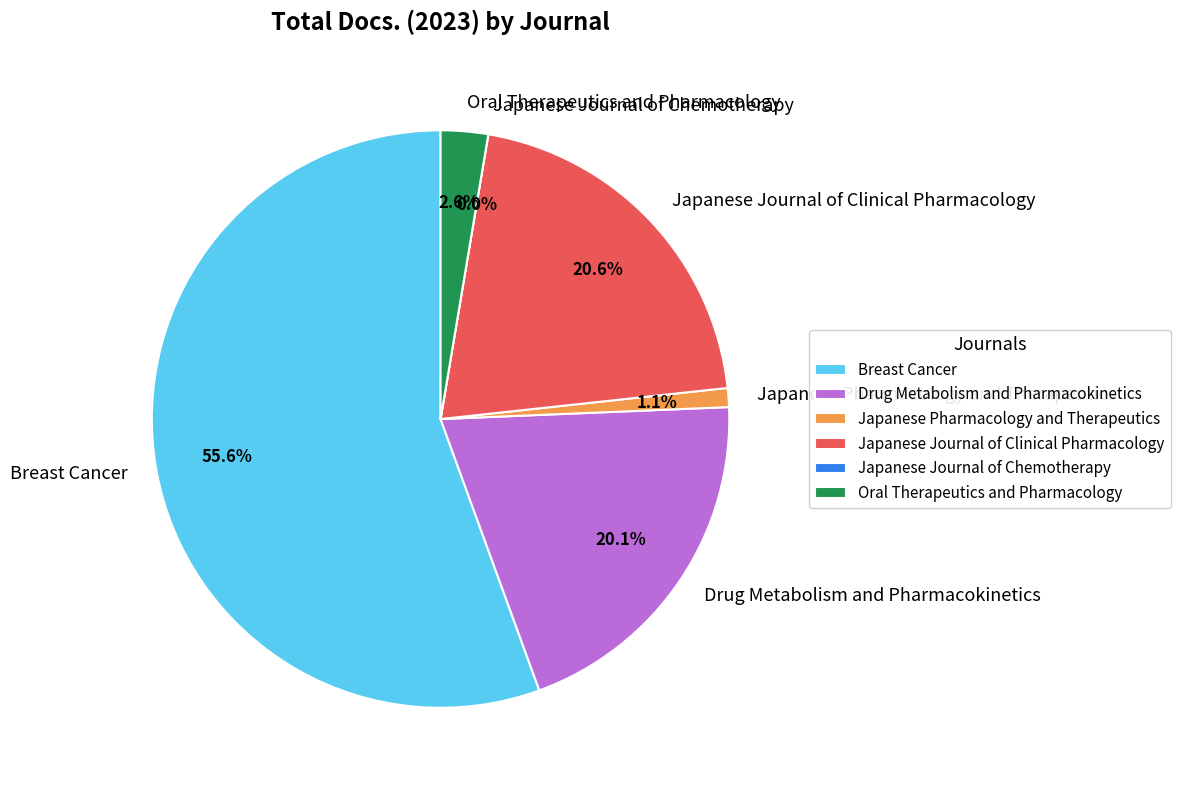

Does any single category account for the majority?

Yes